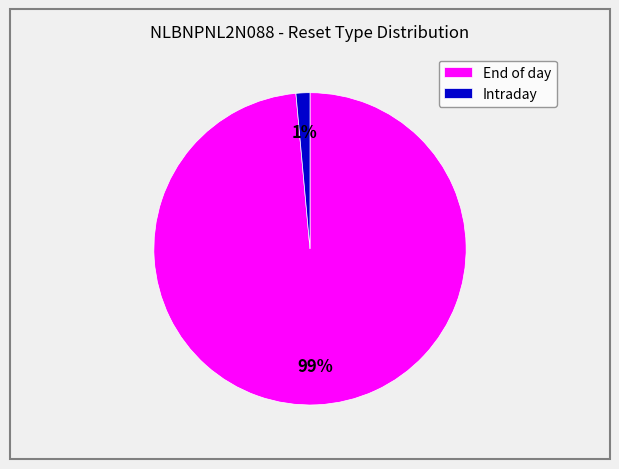

Is there a majority slice in this chart?

Yes